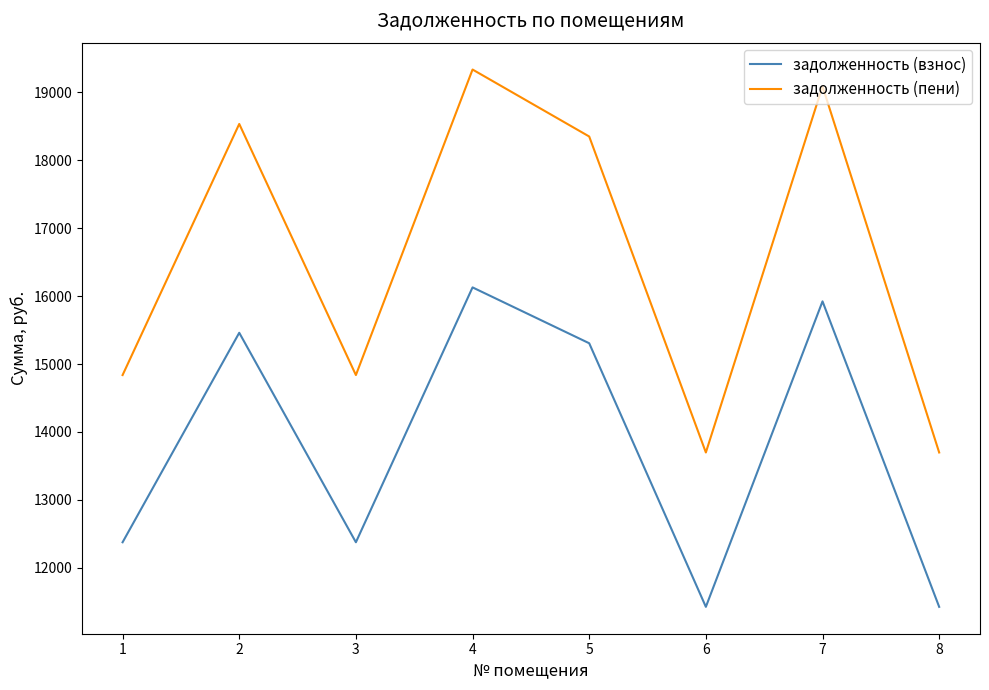

Which category has the highest value in the задолженность (пени) series?

4